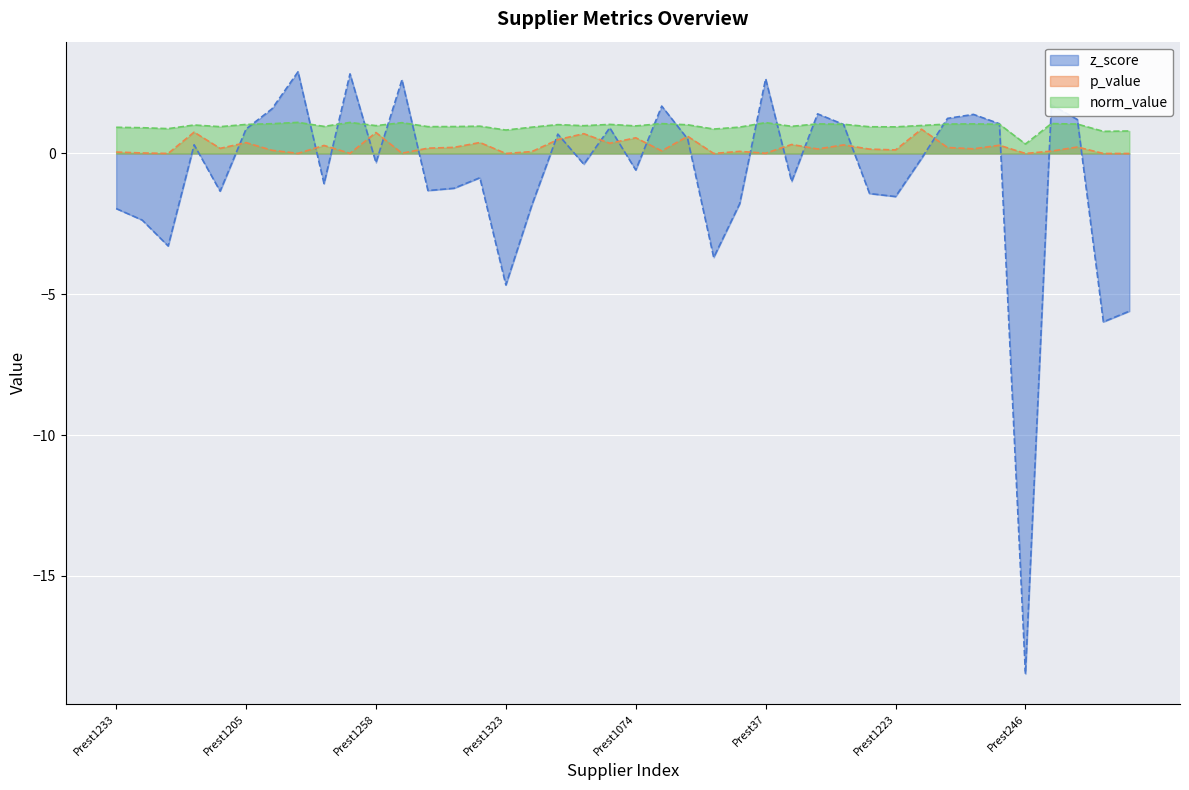

What is the difference between the second highest and second lowest values in the p_value series?

0.8